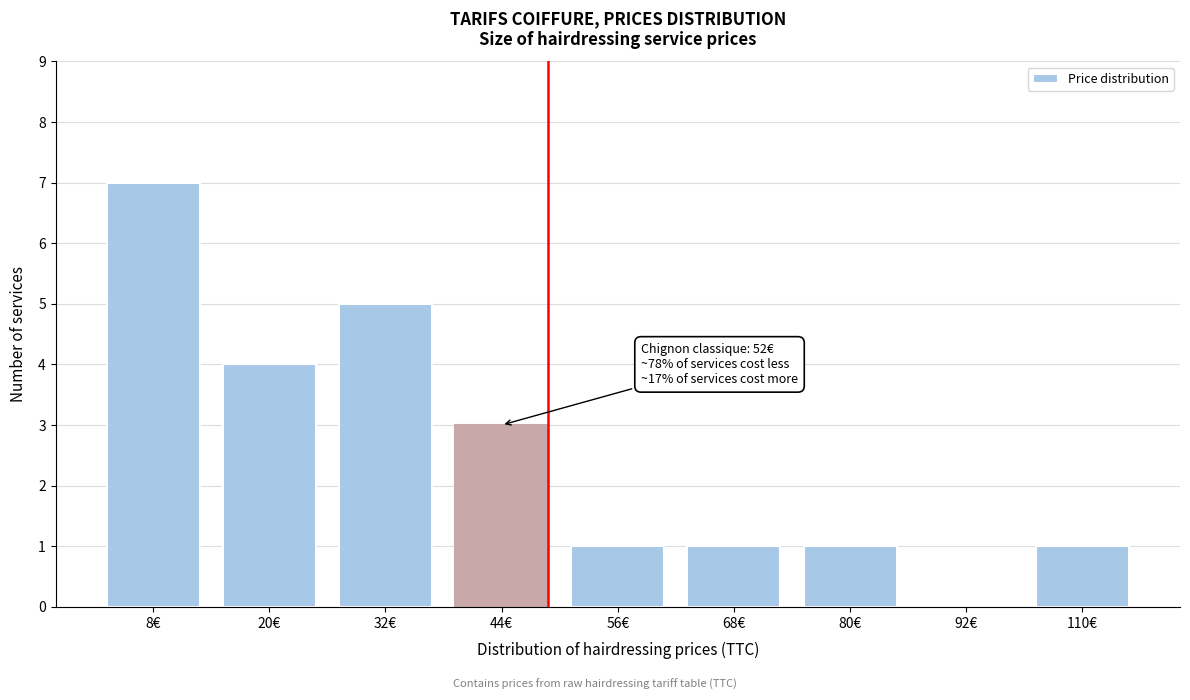

Reading left to right, extract all data points from this chart.

8€=7	20€=4	32€=5	44€=3	56€=1	68€=1	80€=1	92€=0	110€=1